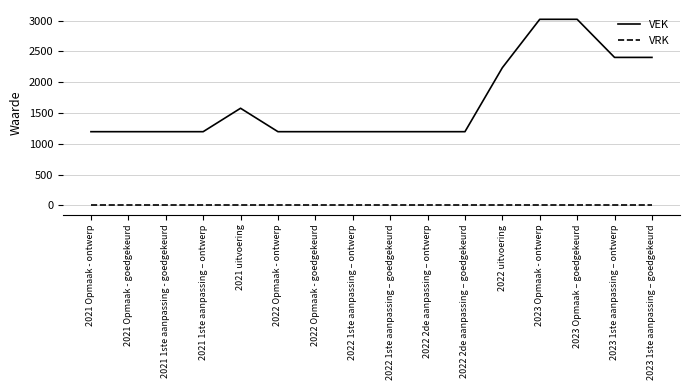

Is the value of VEK at 2021 Opmaak - goedgekeurd greater than the value of VRK at 2022 2de aanpassing – goedgekeurd?

Yes